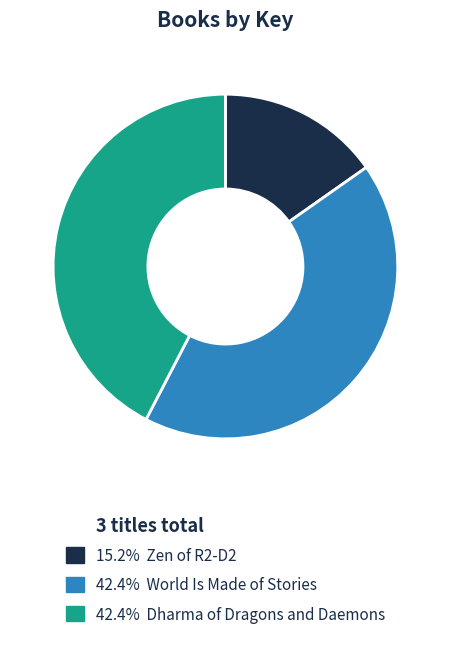

Is there a majority slice in this chart?

No